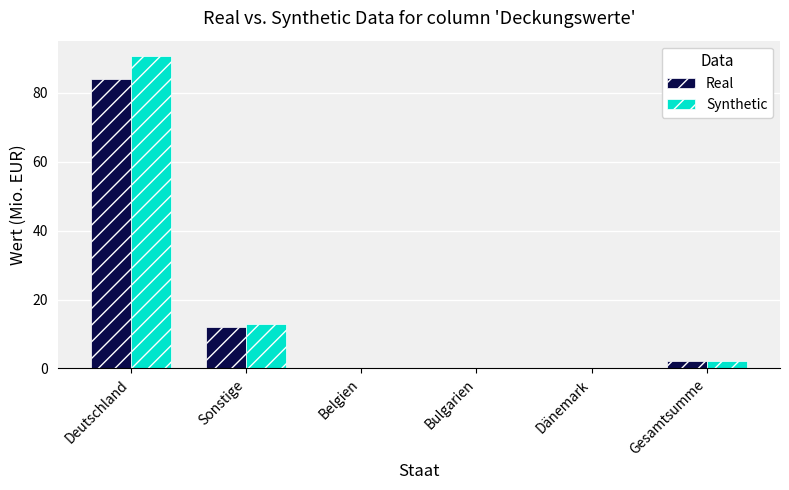

Which series has the largest total across all categories?

Synthetic